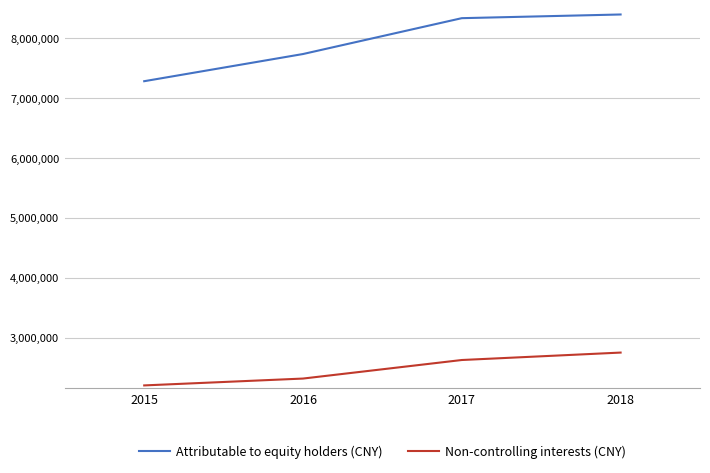

What is the difference between the second highest and second lowest values in the Non-controlling interests (CNY) series?

309635